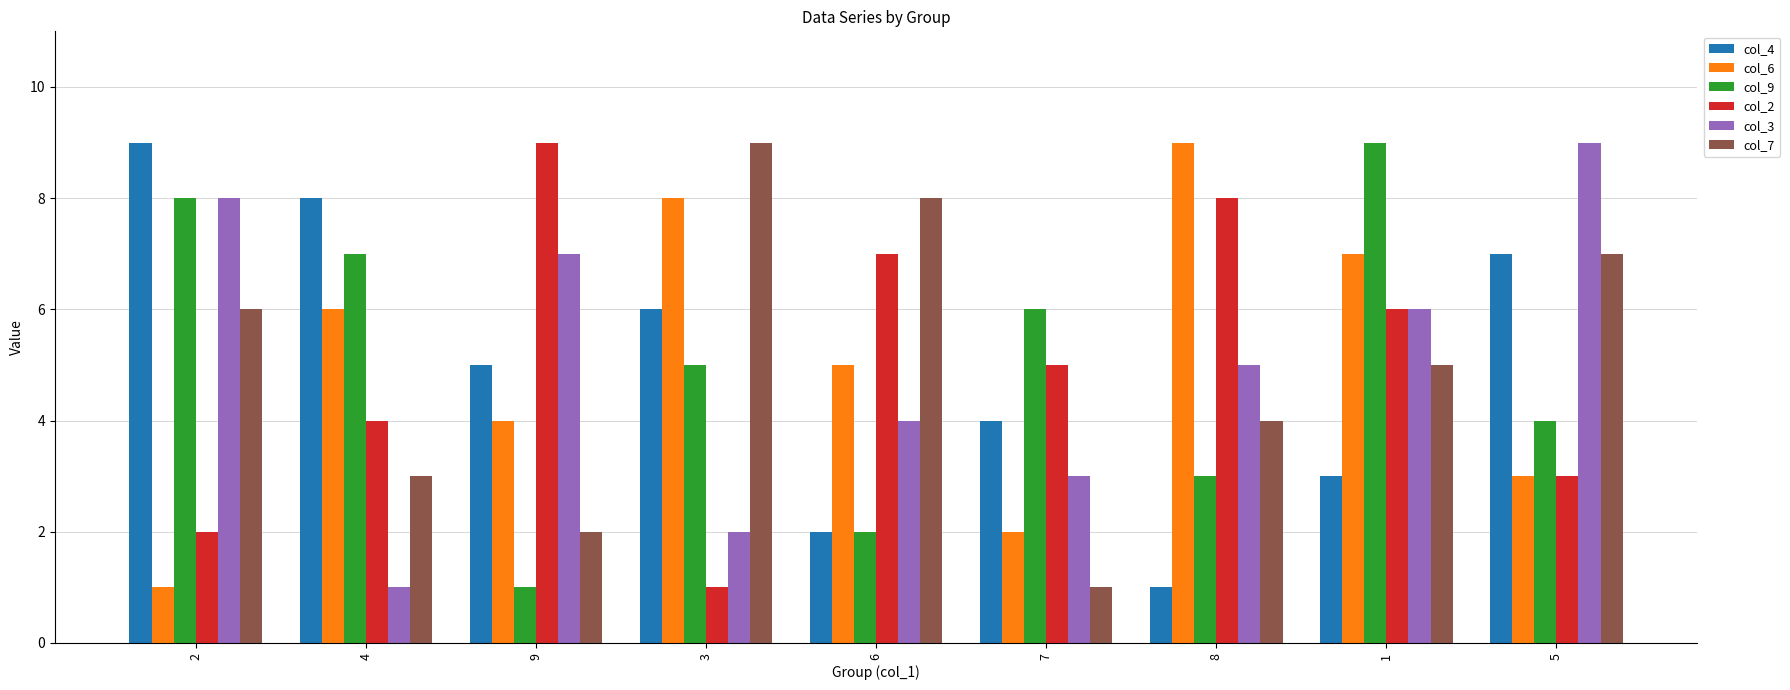

What is the label of the 5th bar from the right?

6